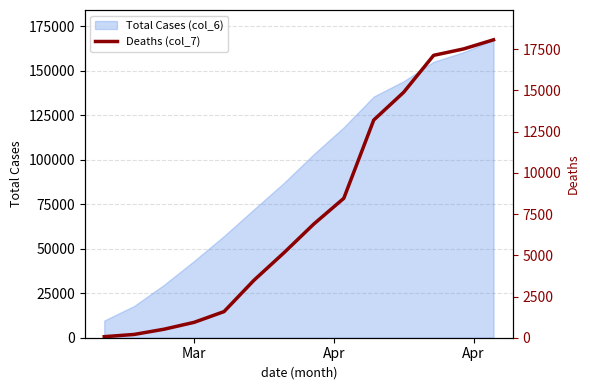

True or false: there are more than 0 points higher than both neighbors.

False